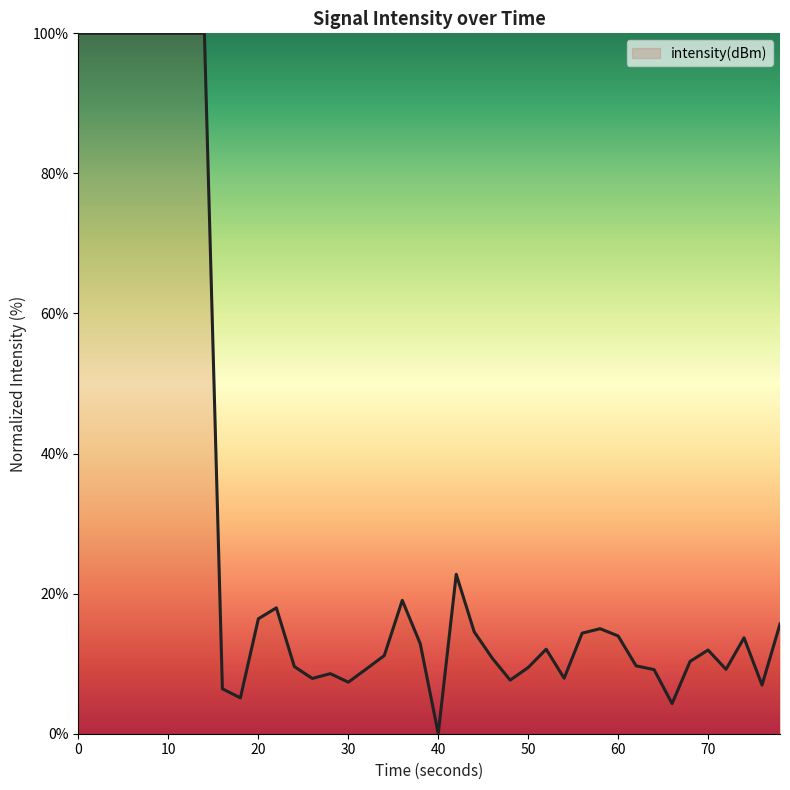

What is the difference between the maximum and minimum values?

100.0